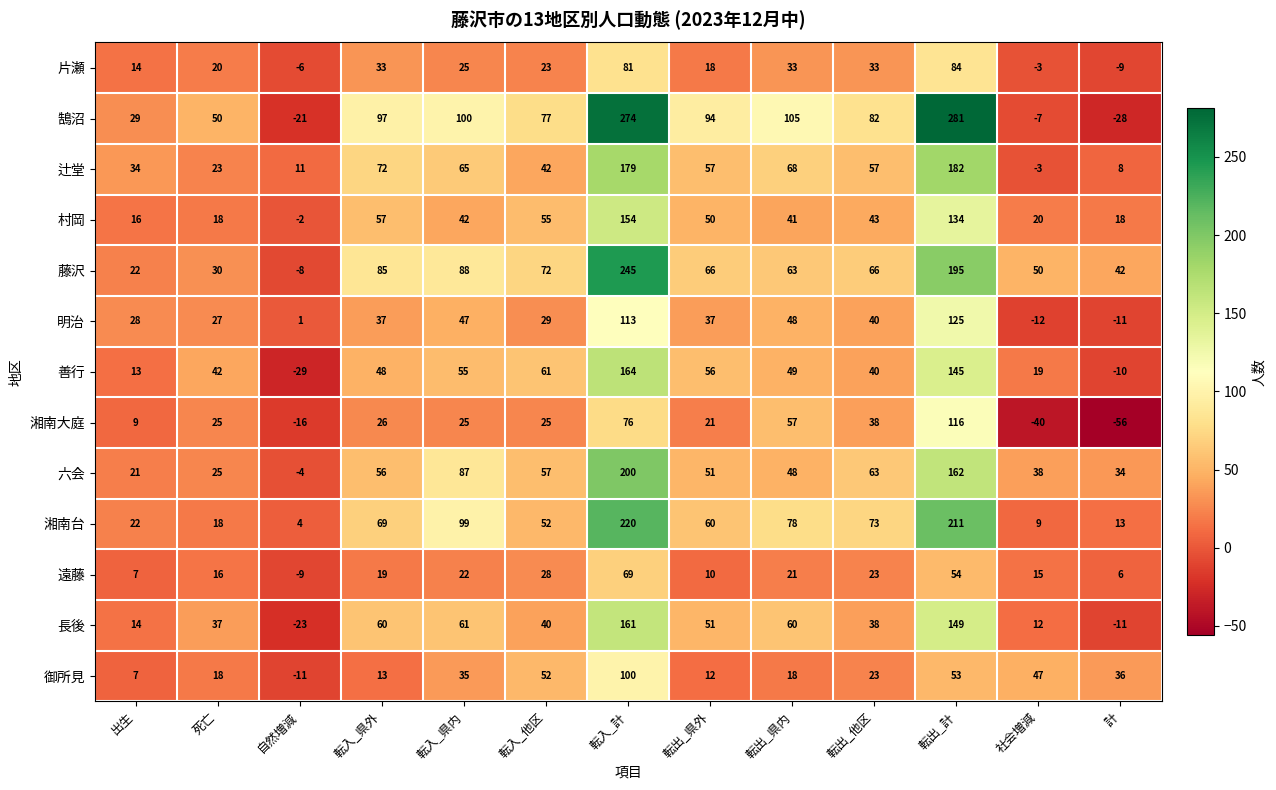

Rank the series at 転入_計 from highest to lowest value.

鵠沼, 藤沢, 湘南台, 六会, 辻堂, 善行, 長後, 村岡, 明治, 御所見, 片瀬, 湘南大庭, 遠藤